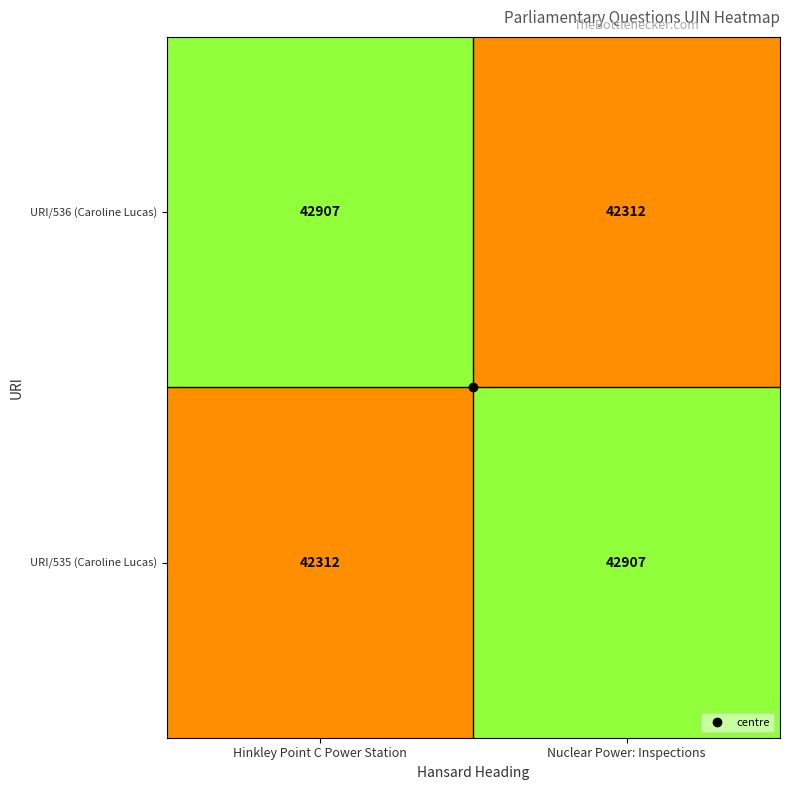

What is the sum of all URI/535 (Caroline Lucas) values?

85219